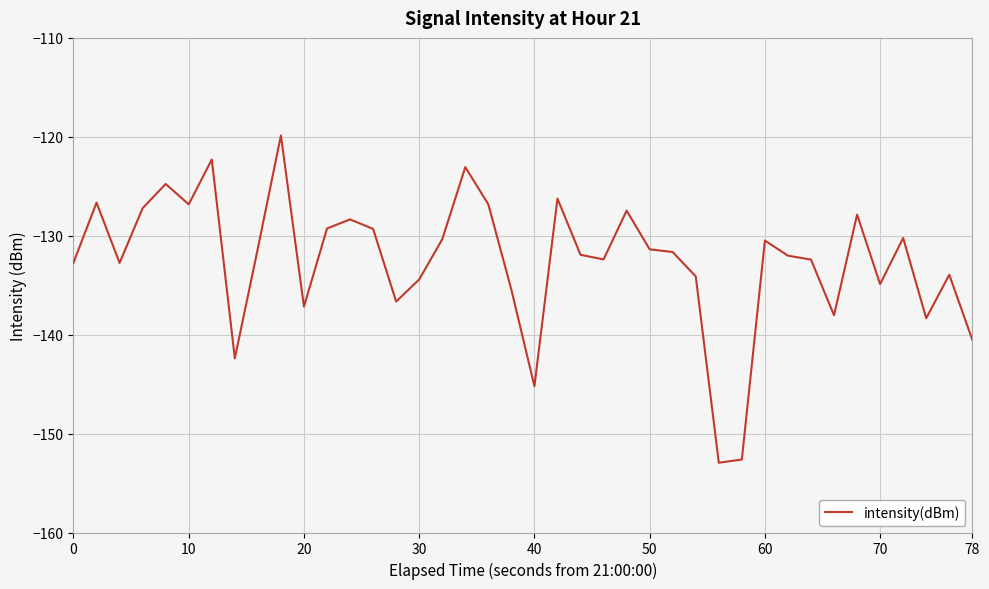

What is the minimum value shown in the chart?

-152.9